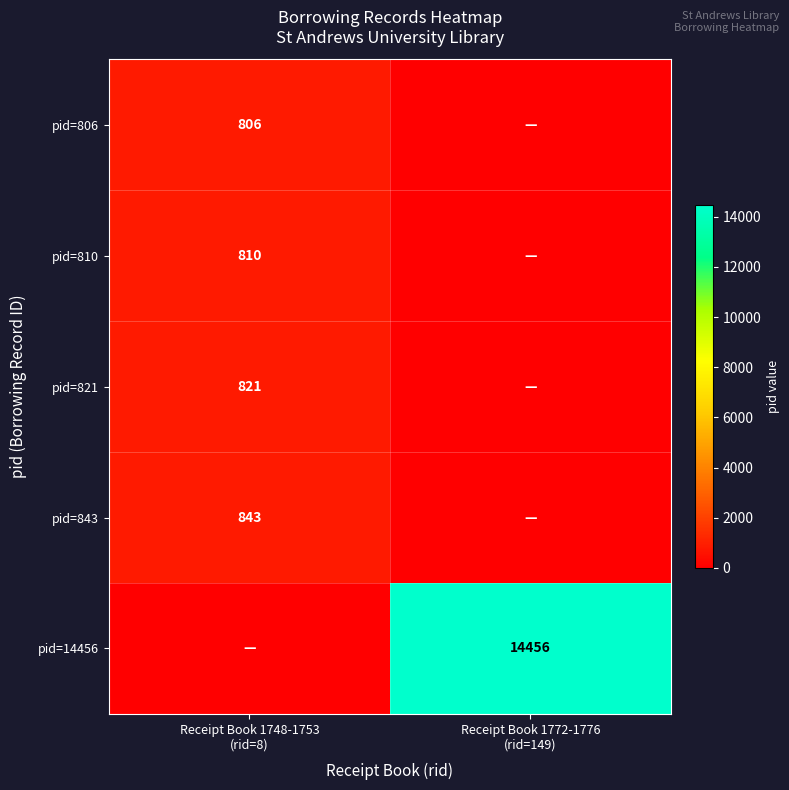

What is the difference between the highest and lowest values at Receipt Book 1748-1753
(rid=8)?

843